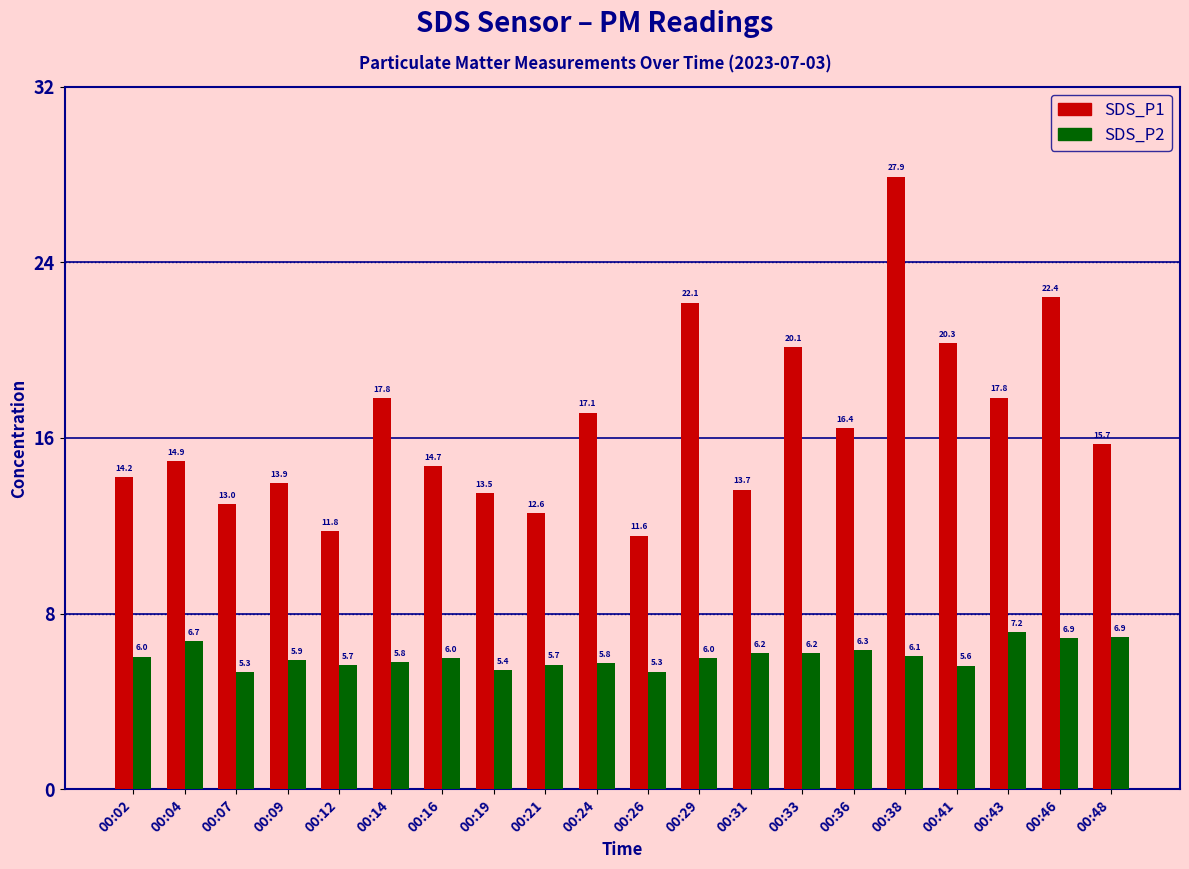

How many bars are there in total?

40